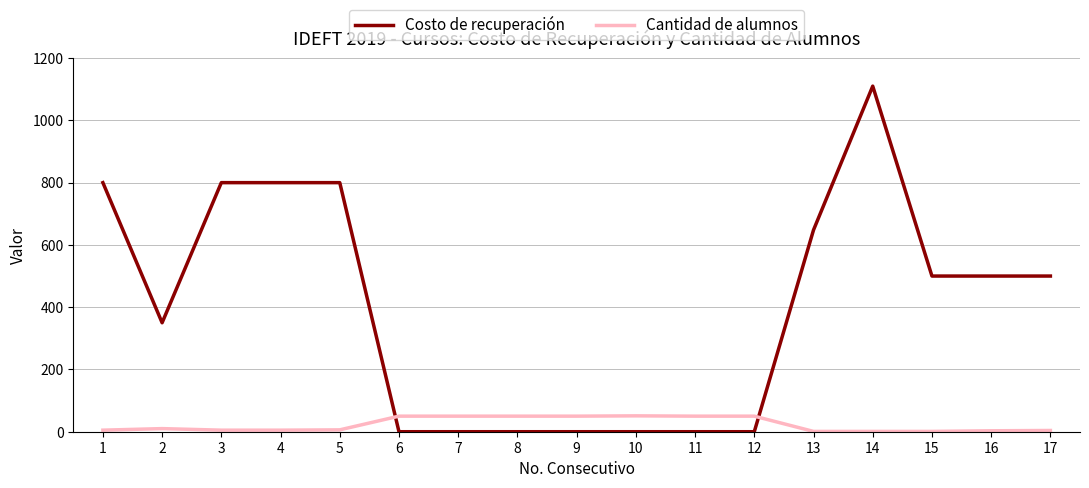

How many intersections are there between Costo de recuperación and Cantidad de alumnos?

2